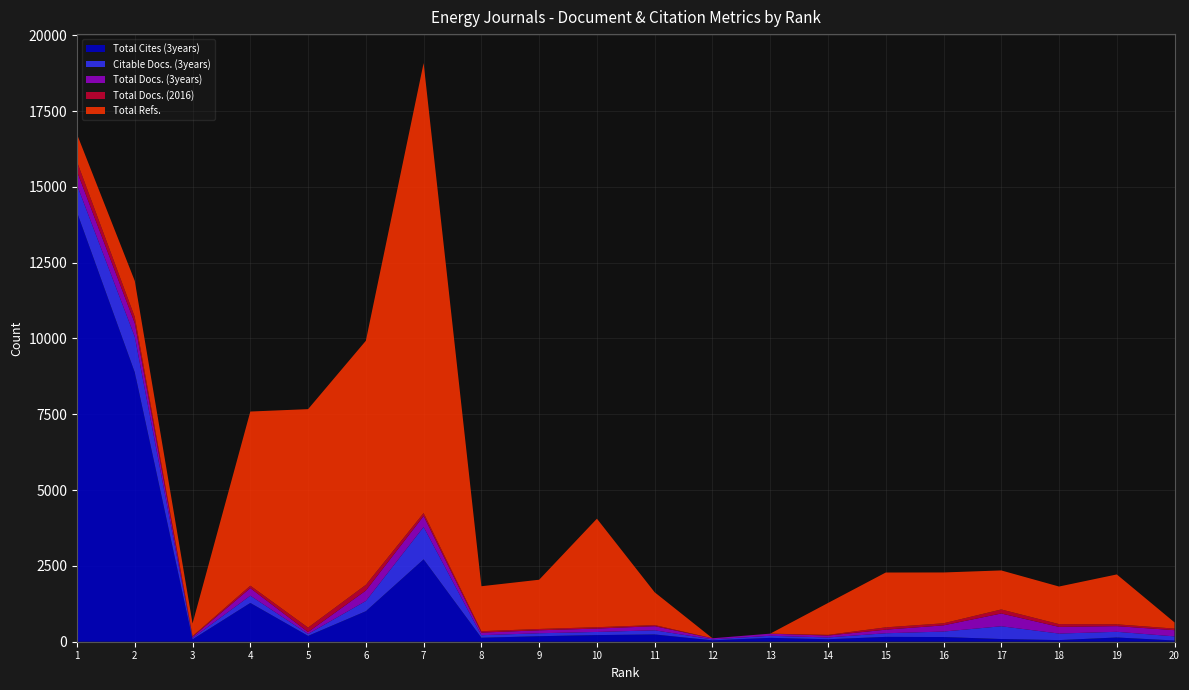

Reading right to left, transcribe all the data shown in this chart.

Total Cites (3years): 20=41	19=140	18=54	17=89	16=155	15=160	14=82	13=128	12=46	11=240	10=219	9=182	8=132	7=2716	6=1006	5=193	4=1279	3=79	2=8880	1=14161
Citable Docs. (3years): 20=135	19=187	18=215	17=421	16=180	15=119	14=59	13=68	12=32	11=136	10=103	9=97	8=83	7=1068	6=337	5=63	4=239	3=39	2=1175	1=899
Total Docs. (3years): 20=205	19=187	18=221	17=421	16=205	15=119	14=62	13=70	12=36	11=136	10=112	9=98	8=86	7=362	6=344	5=64	4=249	3=41	2=451	1=448
Total Docs. (2016): 20=52	19=60	18=91	17=133	16=68	15=76	14=23	13=0	12=0	11=37	10=45	9=44	8=46	7=98	6=189	5=146	4=81	3=25	2=201	1=319
Total Refs.: 20=203	19=1645	18=1239	17=1287	16=1676	15=1808	14=1051	13=0	12=0	11=1081	10=3578	9=1623	8=1483	7=14839	6=8048	5=7204	4=5743	3=418	2=1189	1=906